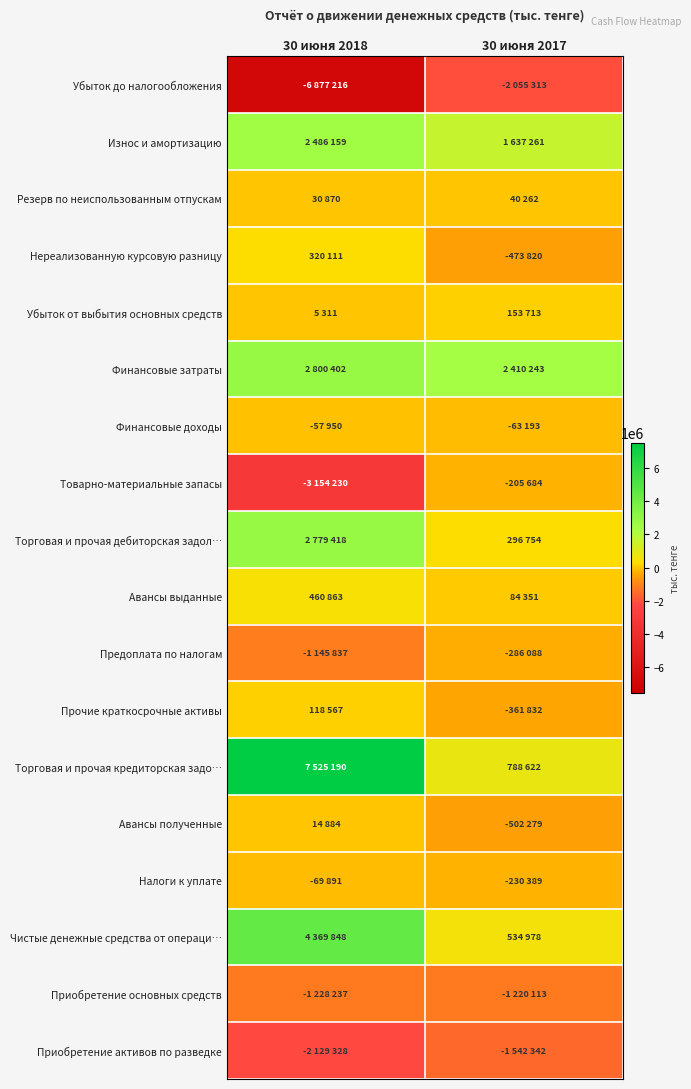

Rank the series by their maximum value, from lowest to highest.

Убыток до налогообложения, Приобретение активов по разведке, Приобретение основных средств, Предоплата по налогам, Товарно-материальные запасы, Налоги к уплате, Финансовые доходы, Авансы полученные, Резерв по неиспользованным отпускам, Прочие краткосрочные активы, Убыток от выбытия основных средств, Нереализованную курсовую разницу, Авансы выданные, Износ и амортизацию, Торговая и прочая дебиторская задол…, Финансовые затраты, Чистые денежные средства от операци…, Торговая и прочая кредиторская задо…